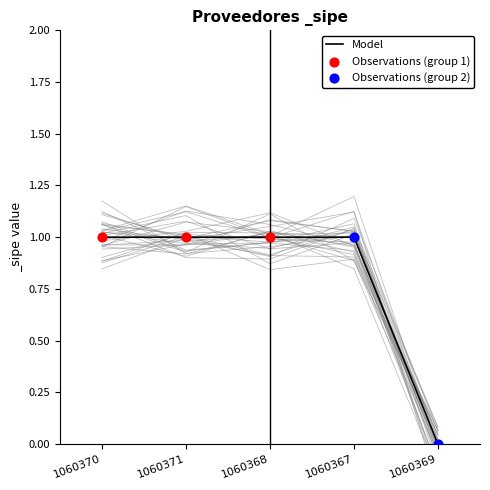

What is the change in value from 1060370 to 1060369?

-1